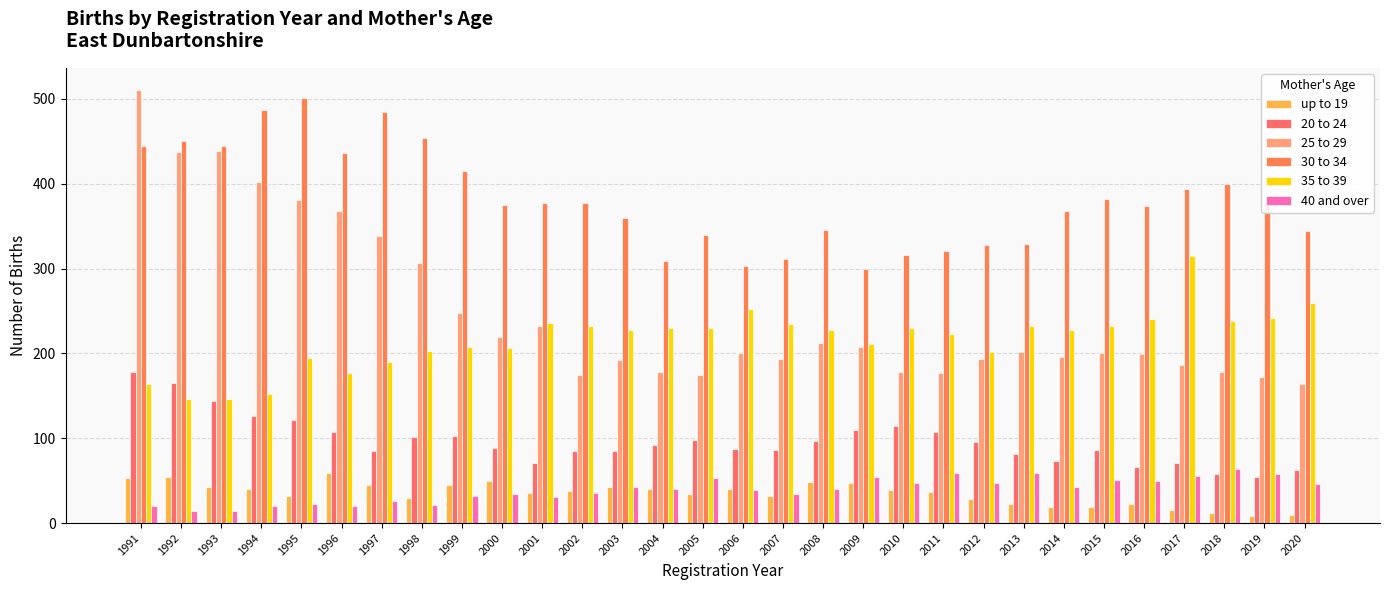

At how many categories does at least one series exceed 241?

30